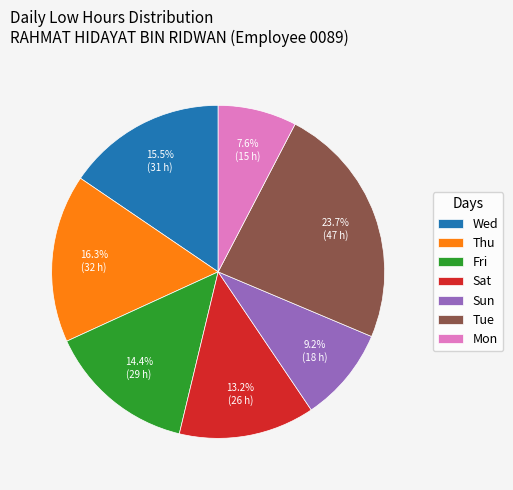

Which category has the biggest portion of the pie?

Tue